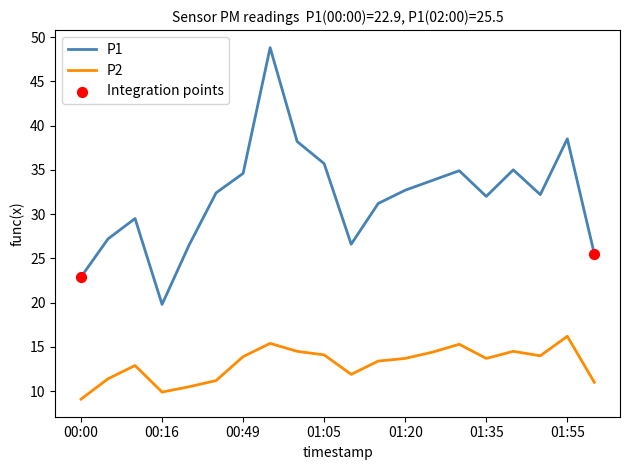

Which series has the largest total across all categories?

P1